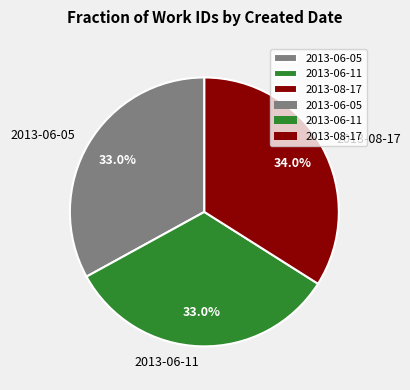

To the nearest percent, what is the difference between the 2013-08-17 and 2013-06-05 slice percentages?

1%